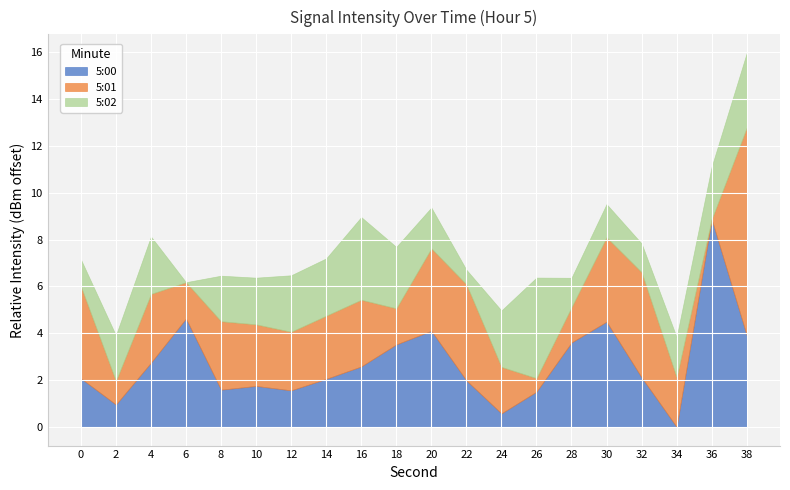

Which series has the widest spread of values?

5:00